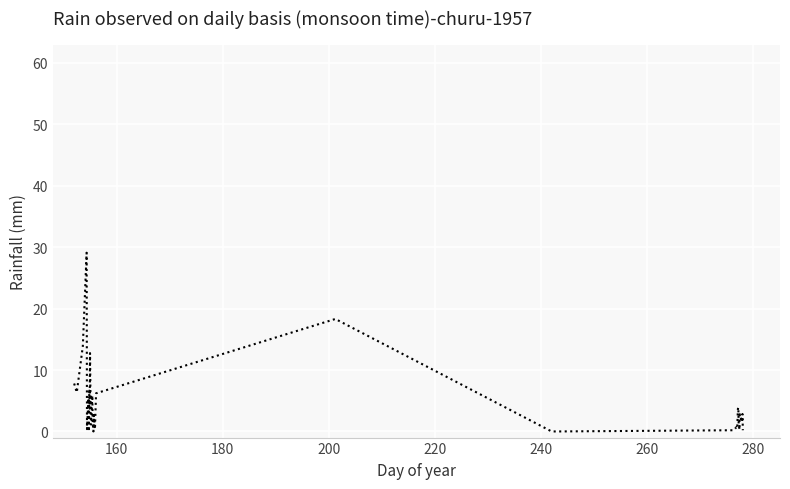

How many lines are shown in the chart?

1